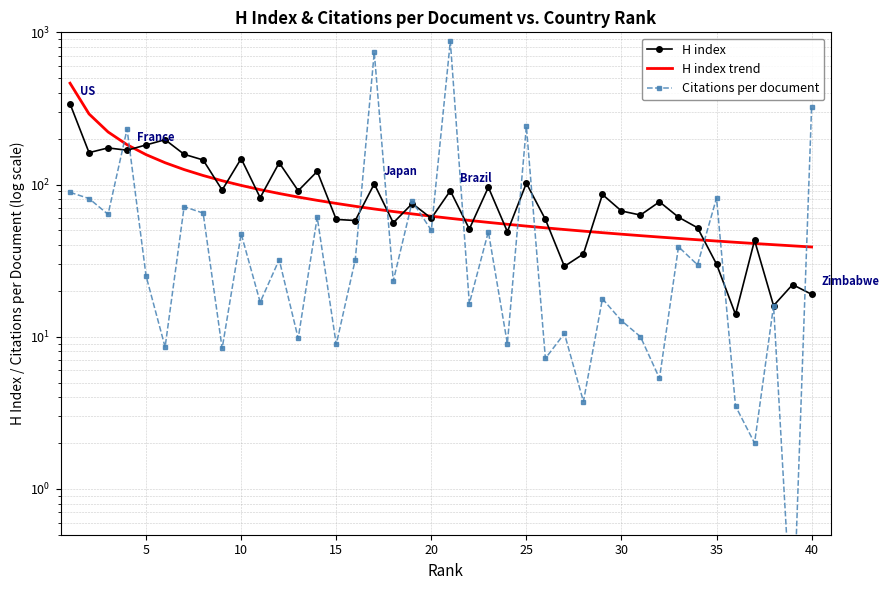

True or false: Citations per document has a value of 5.1 at 35.

False